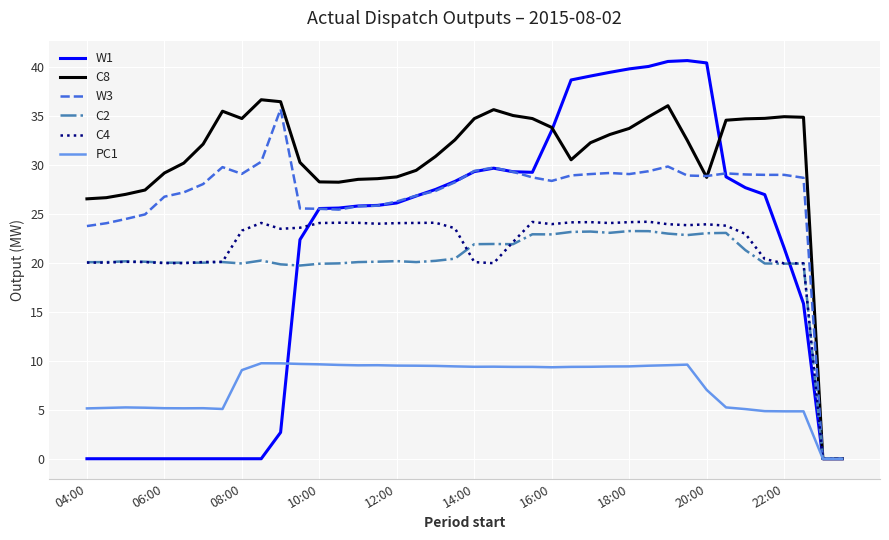

Which series has the largest total across all categories?

C8